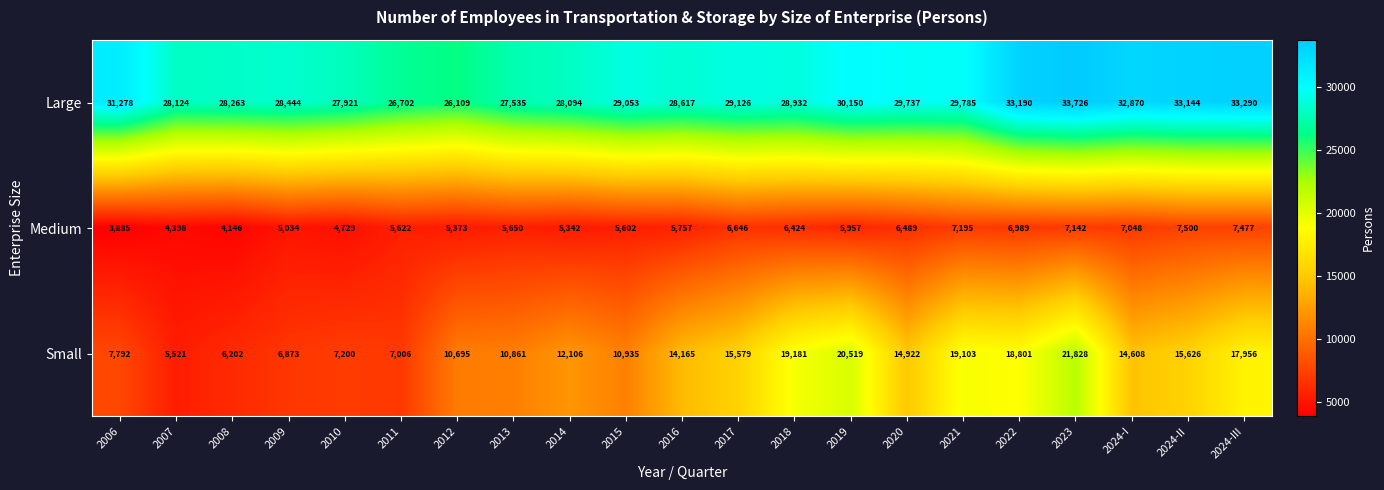

At which category does the chart reach its minimum across all series?

2006